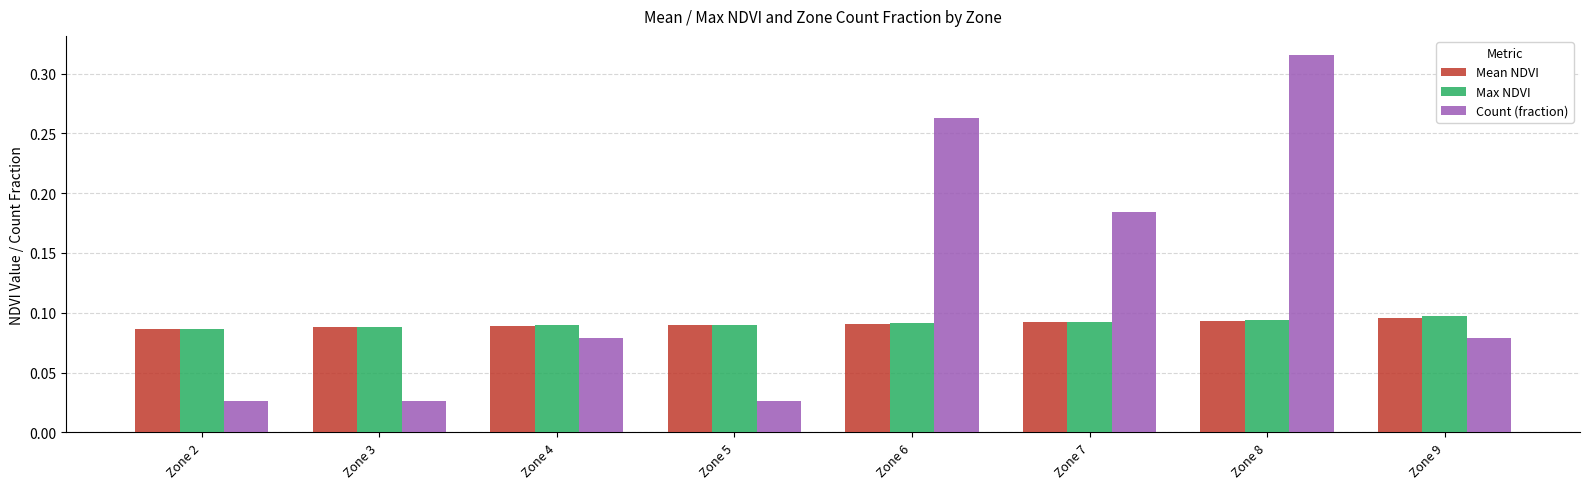

Count the number of data series in this chart.

3